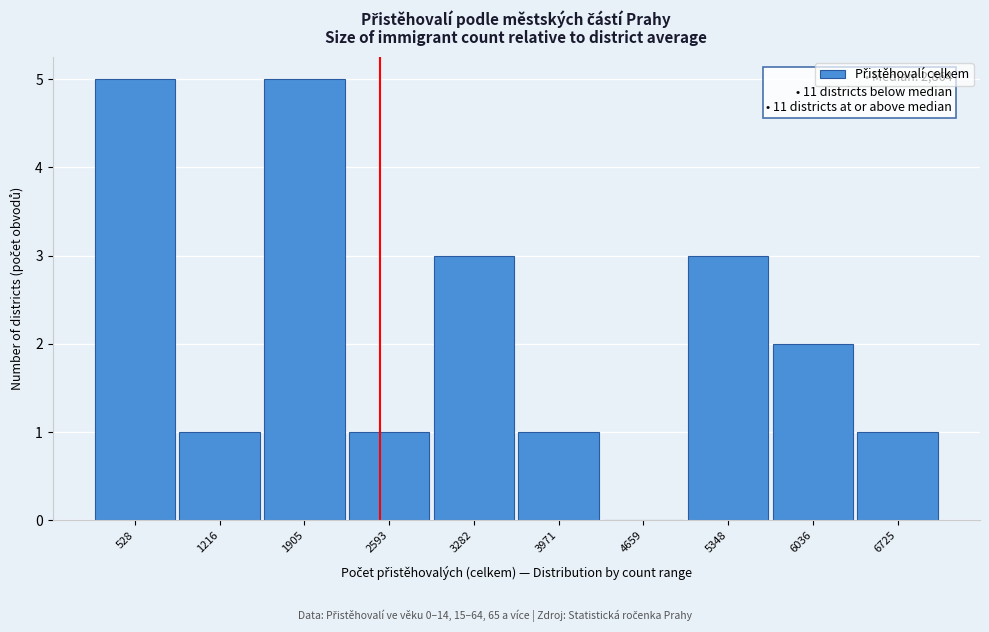

Reading left to right, extract all data points from this chart.

528=5	1216=1	1905=5	2593=1	3282=3	3971=1	4659=0	5348=3	6036=2	6725=1